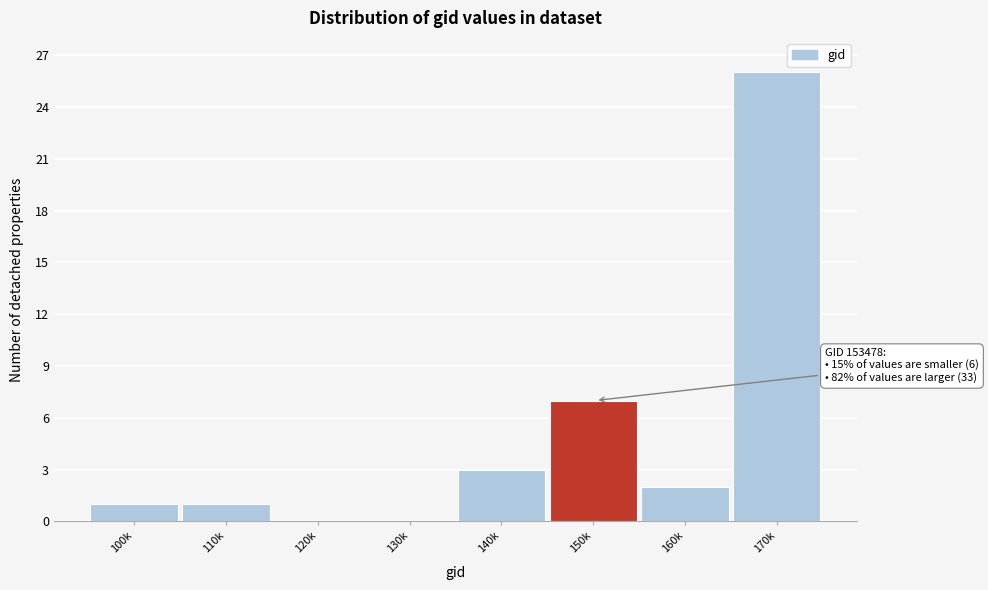

Reading left to right, extract all data points from this chart.

100k=1	110k=1	120k=0	130k=0	140k=3	150k=7	160k=2	170k=26